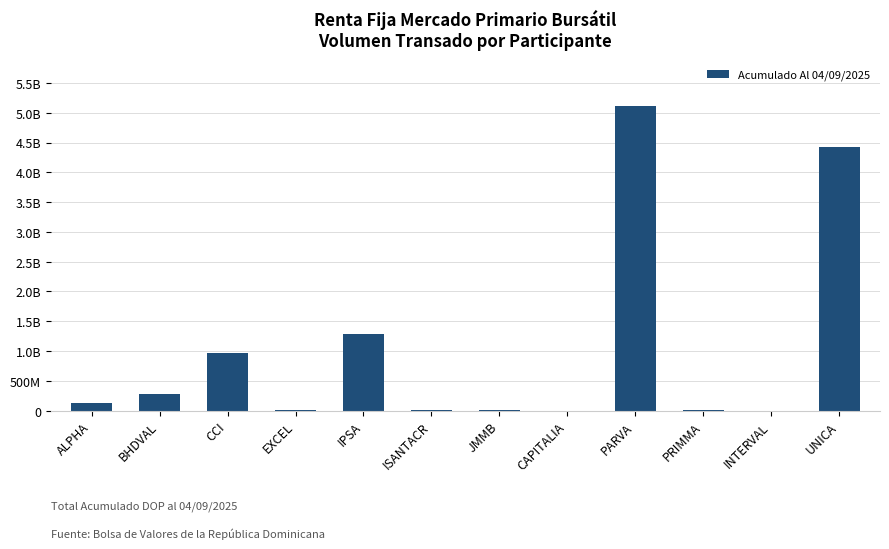

Approximately how many times larger is the value at CCI compared to EXCEL?

103.2